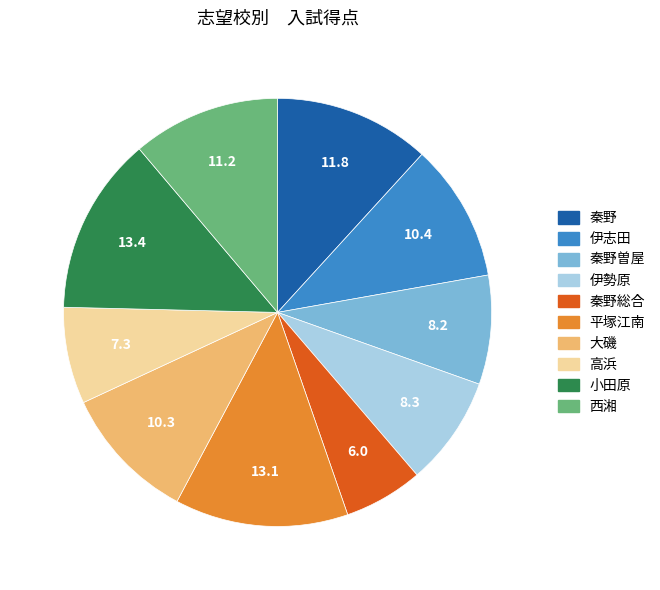

Does any single category account for the majority?

No